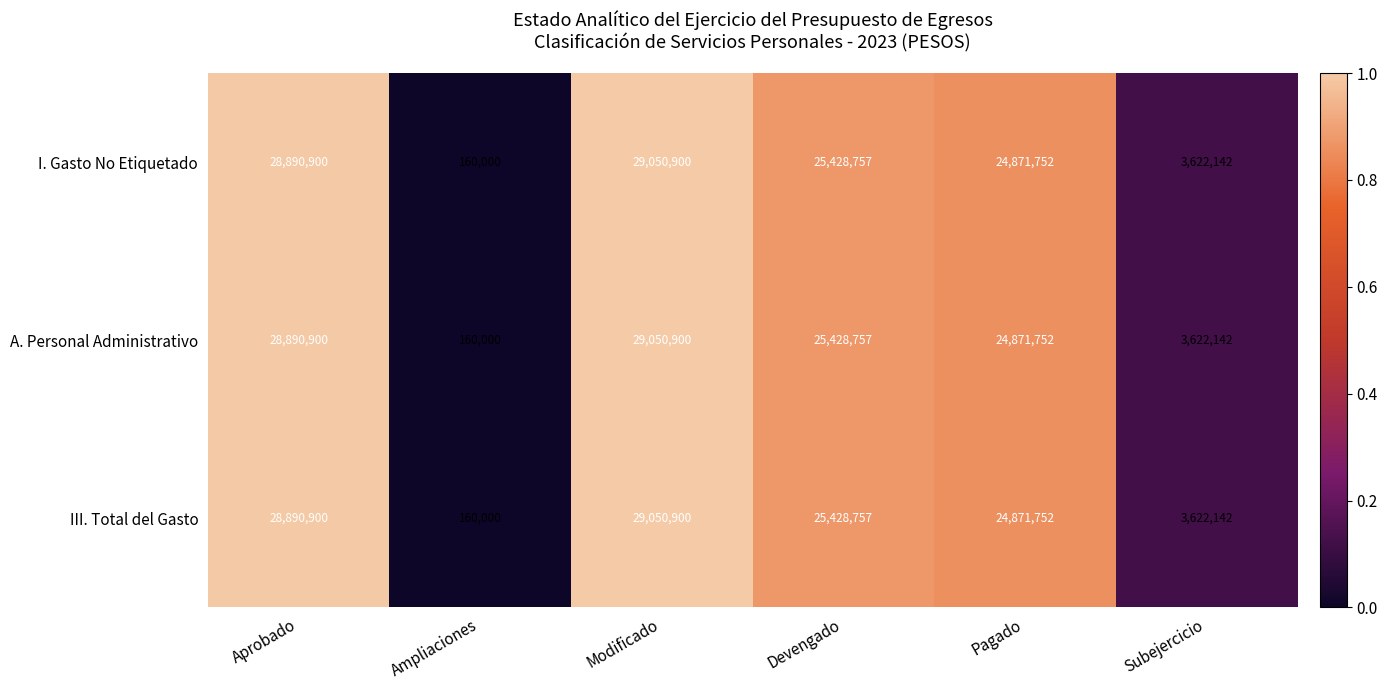

What is the sum of the III. Total del Gasto values at Modificado and Devengado?

54479657